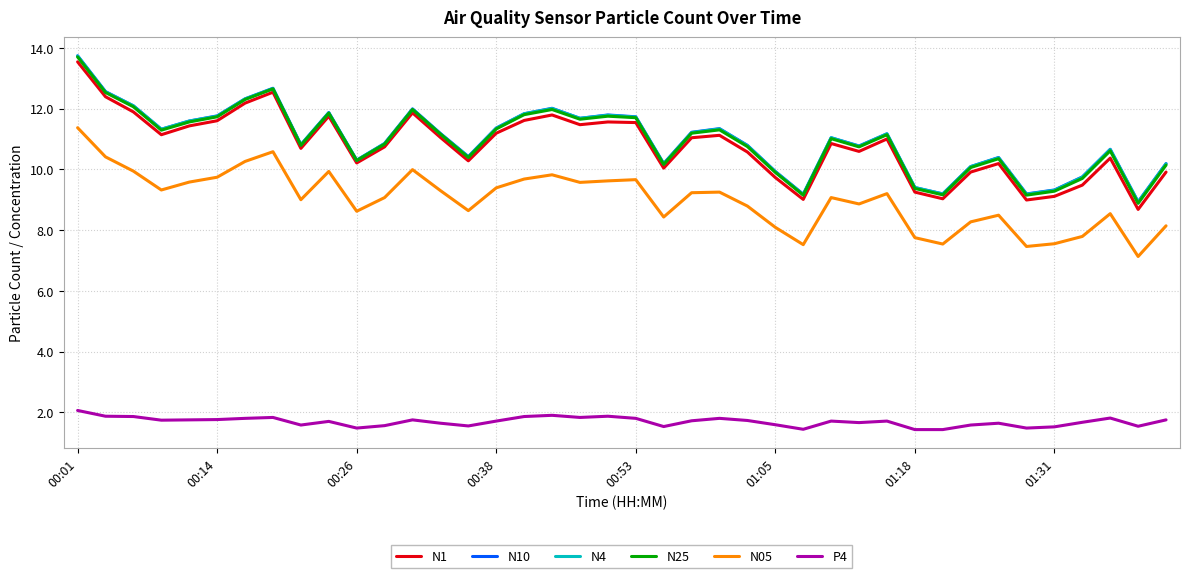

How many categories are shown in the chart?

40